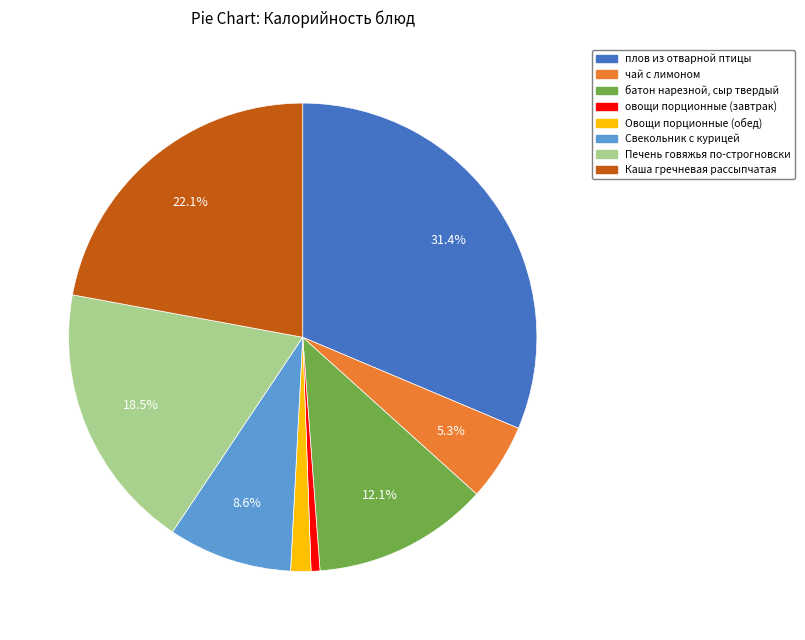

Is there a majority slice in this chart?

No